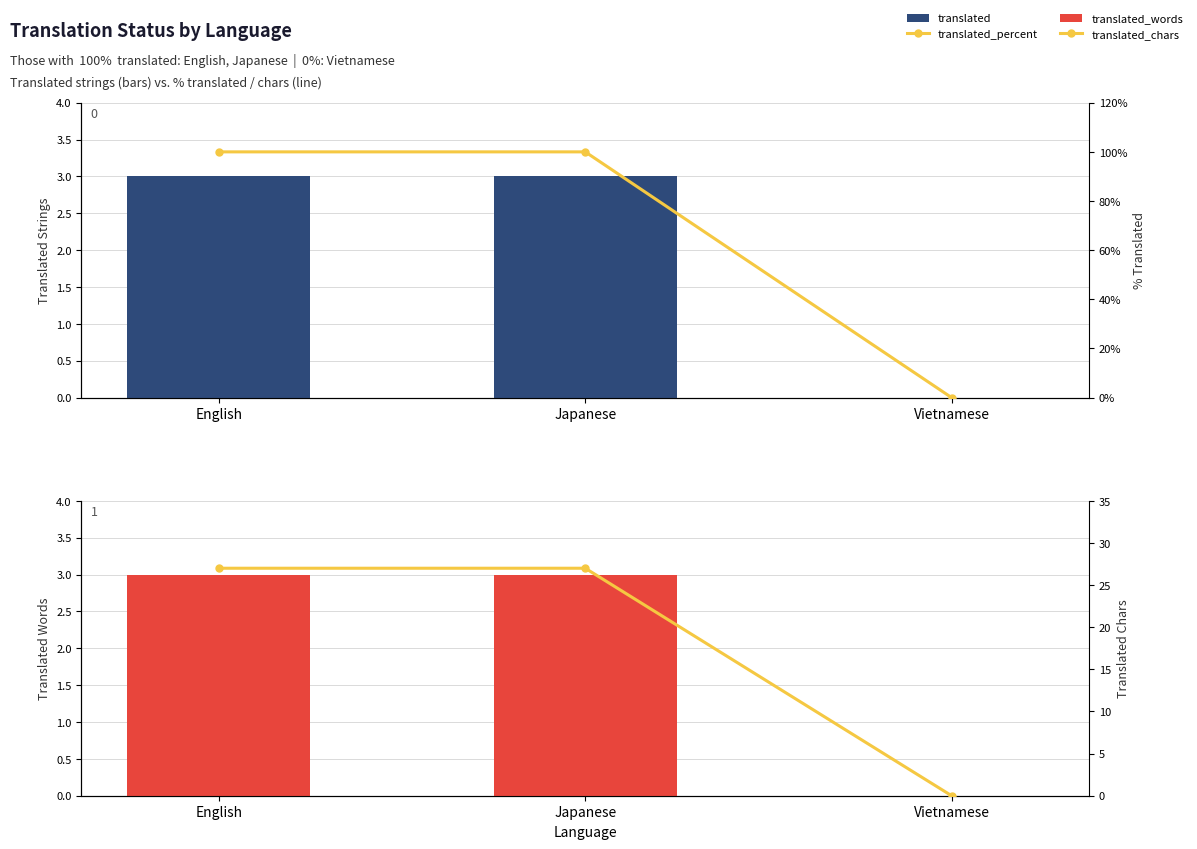

Which category has the lowest value in the translated_words series?

Vietnamese